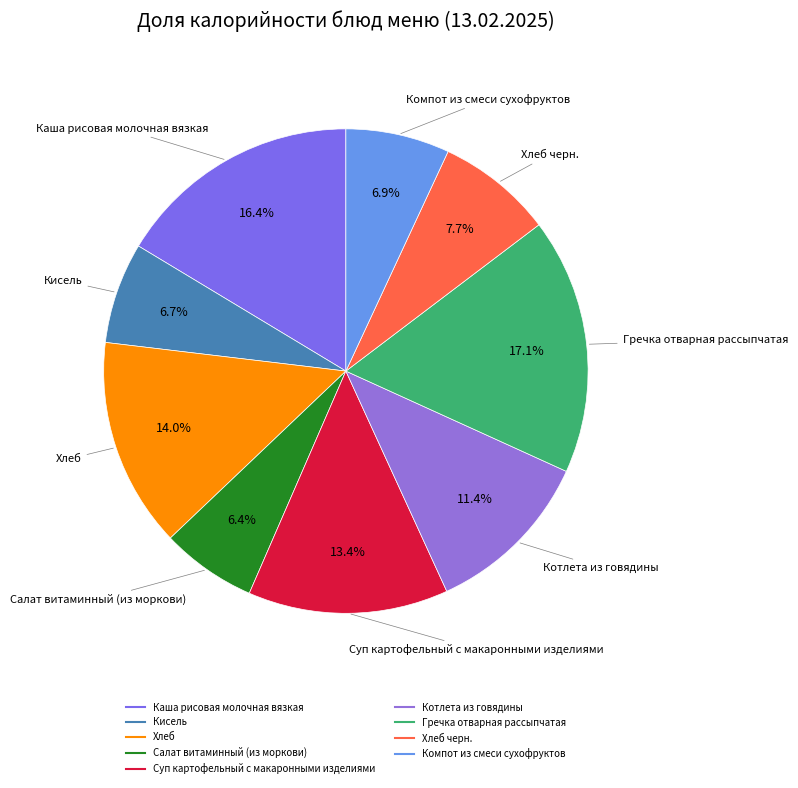

Is there any slice that represents more than half of the pie?

No